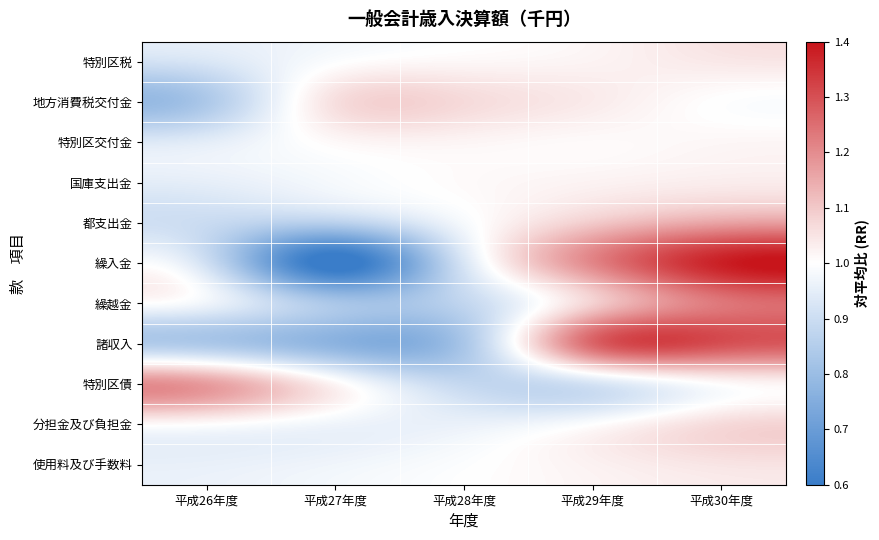

What is the maximum value shown in the chart?

1.7